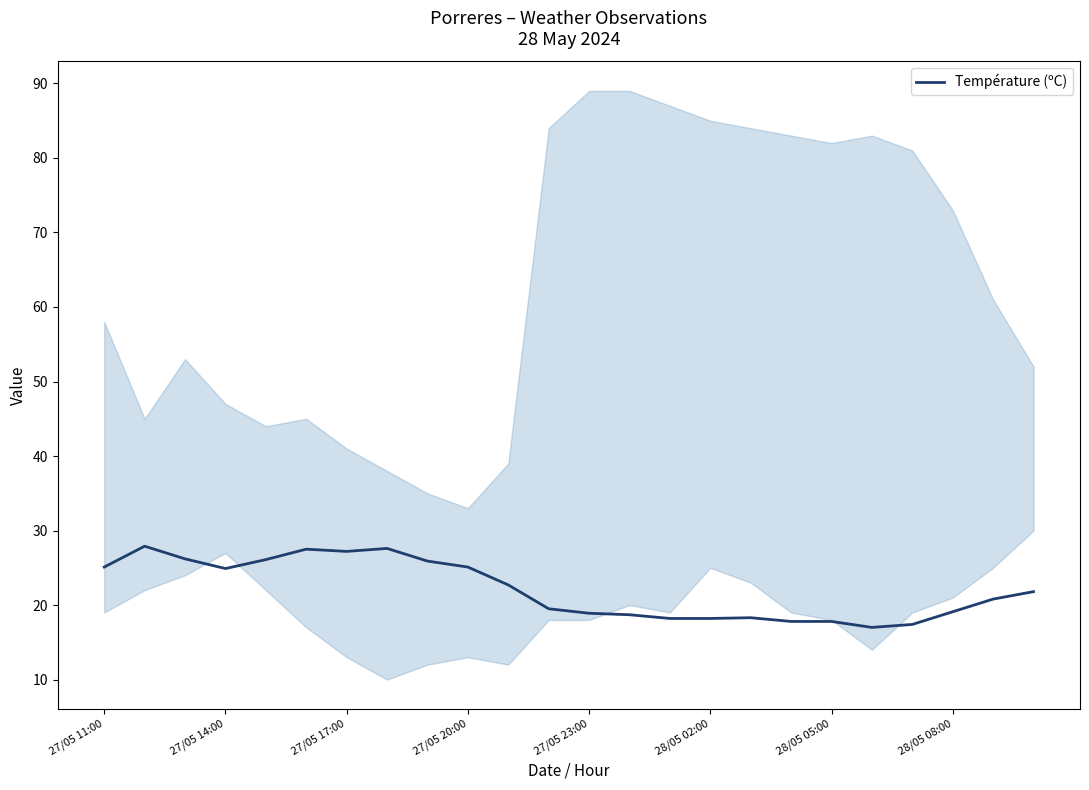

What is the maximum value for Température (ºC)?

27.9